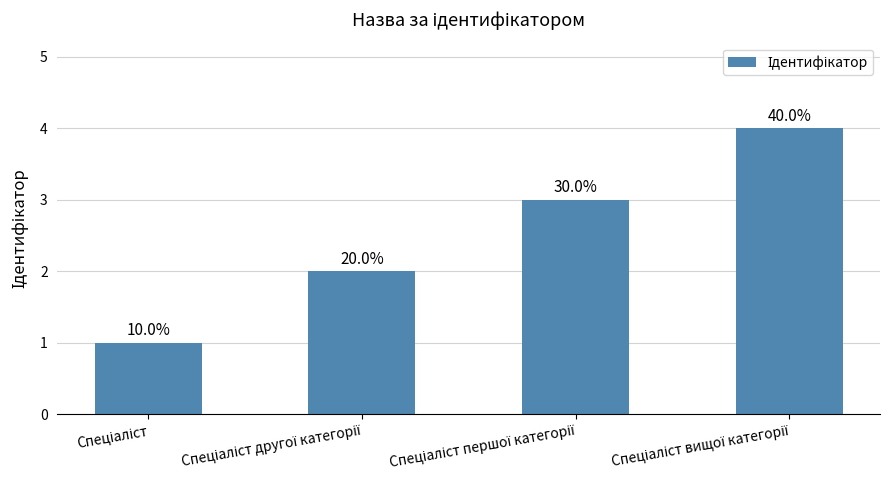

Rank the categories by value from highest to lowest.

Спеціаліст вищої категорії, Спеціаліст першої категорії, Спеціаліст другої категорії, Спеціаліст